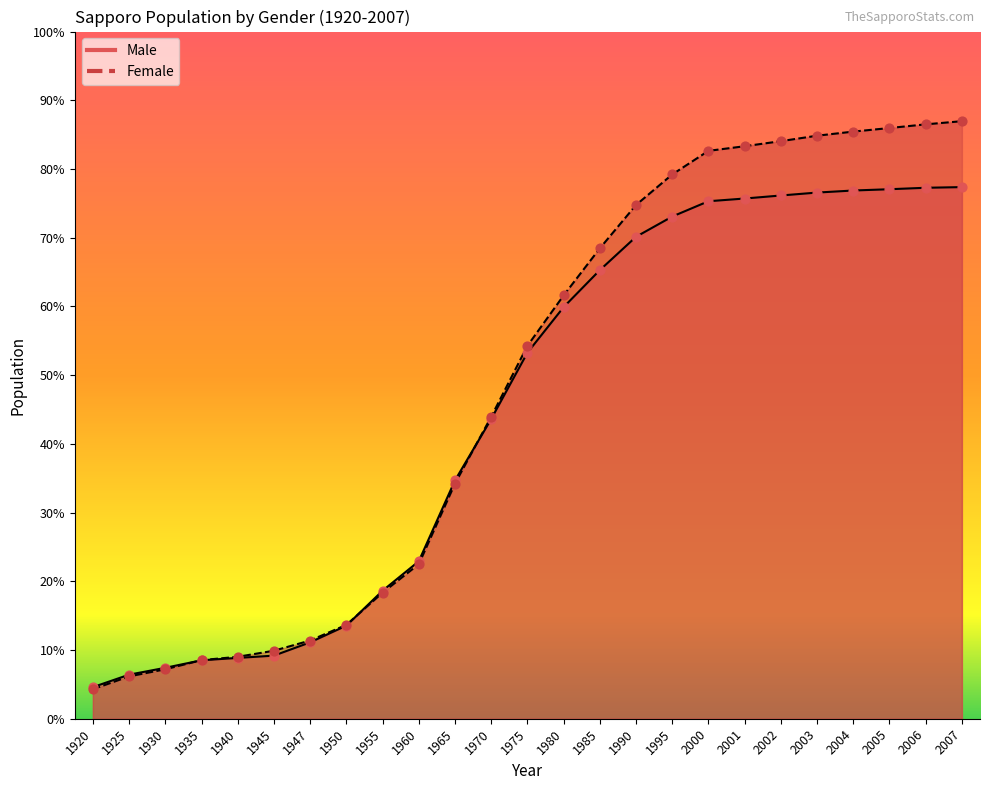

Which series reaches the minimum Y coordinate?

Female